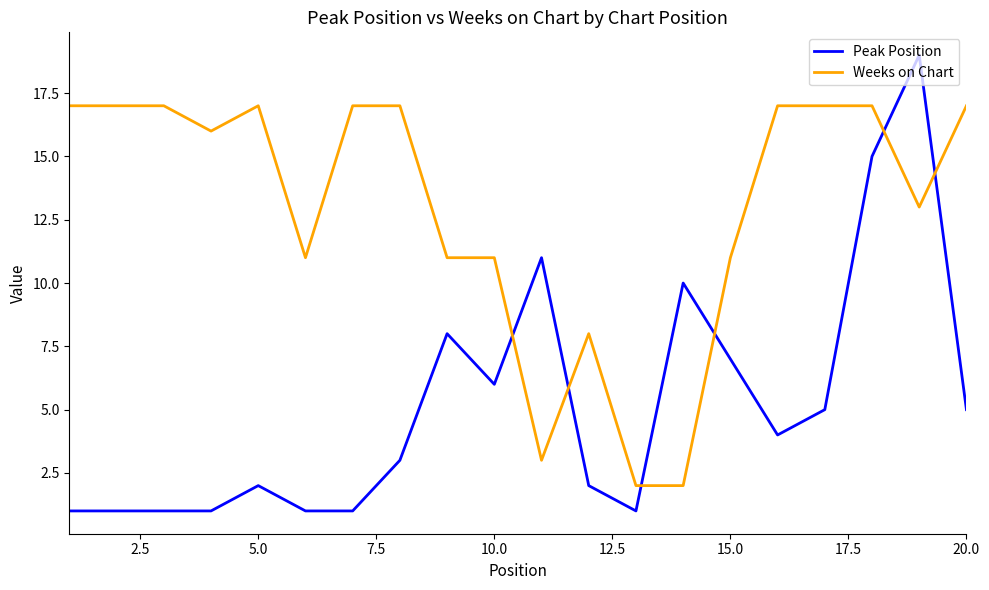

List the series in order of their overall mean, highest first.

Weeks on Chart, Peak Position